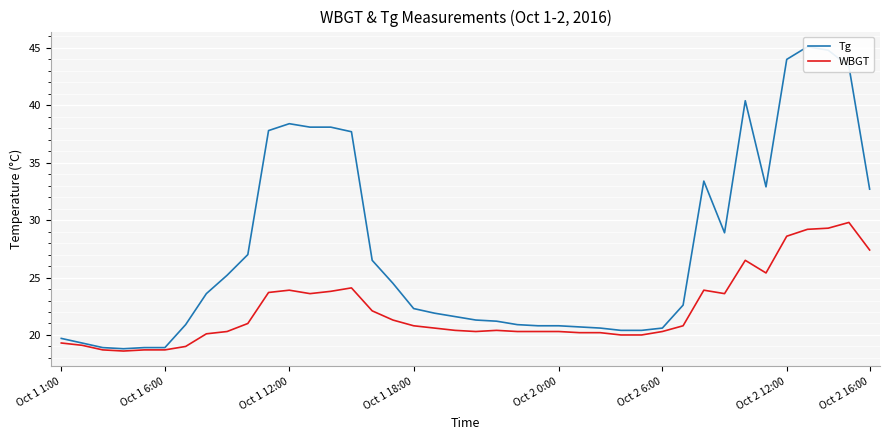

Does the chart display data point markers on the line(s)?

No